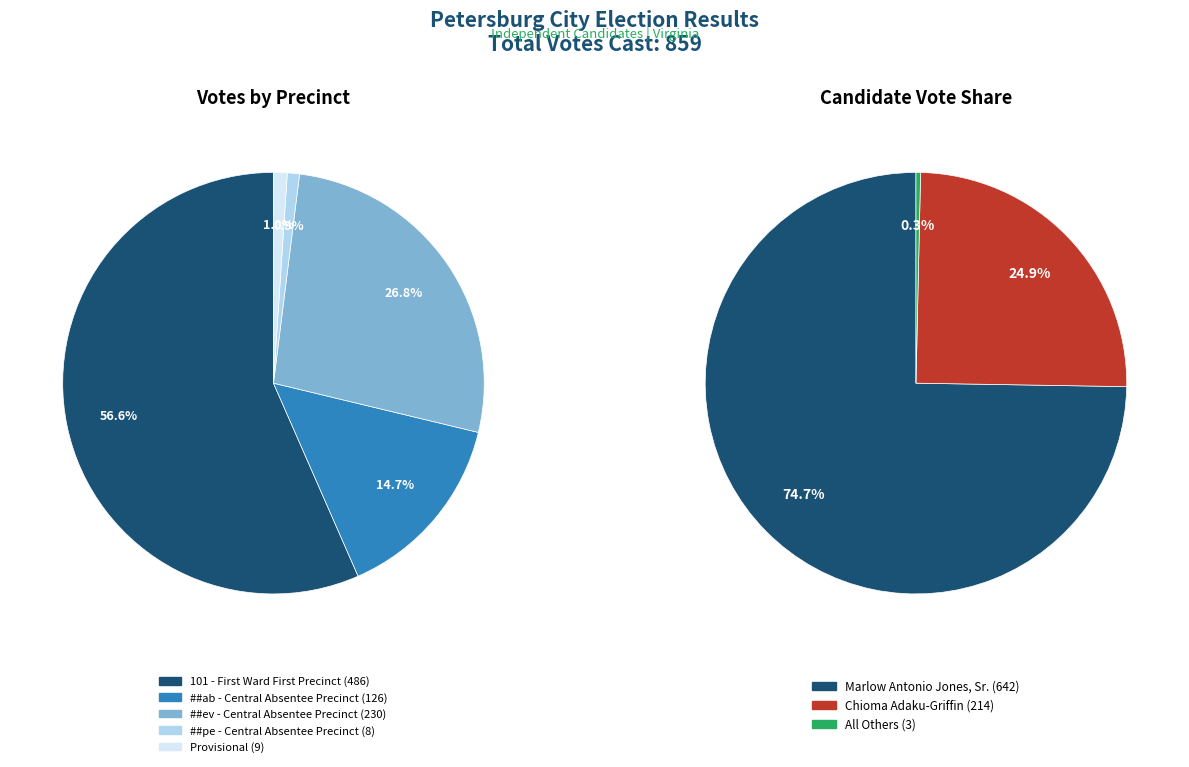

How many slices are in this pie chart?

5